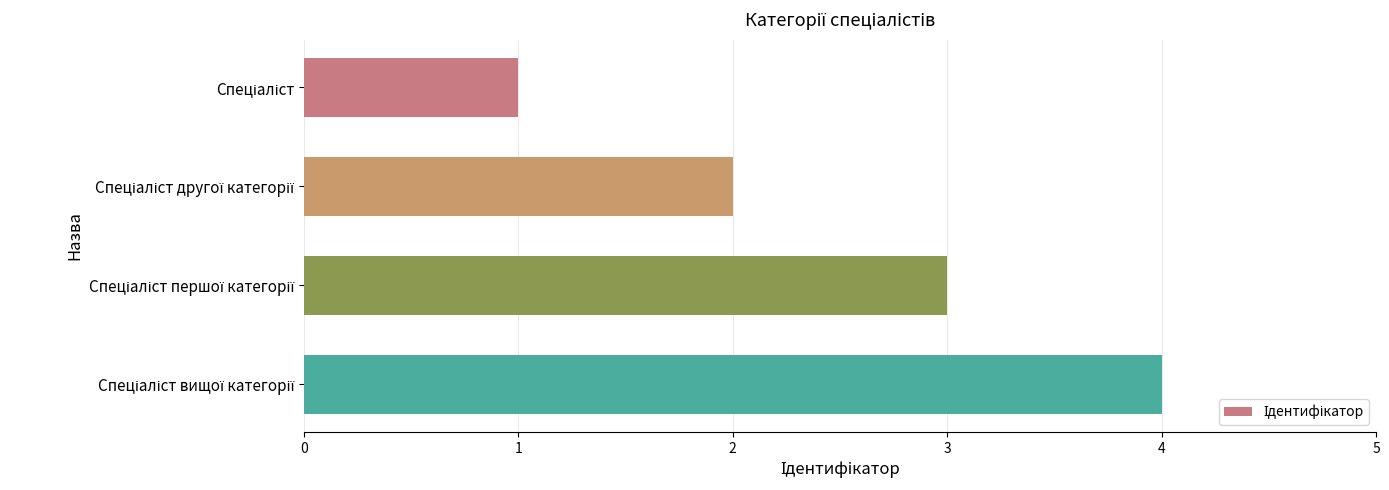

What is the sum of all values?

10